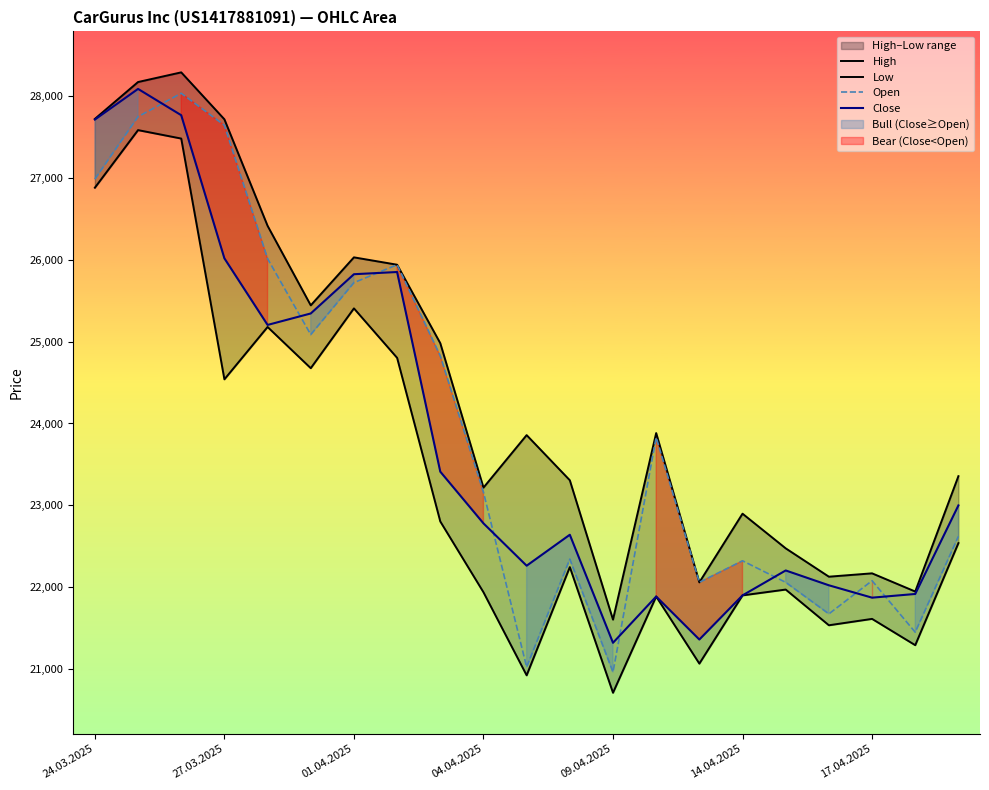

True or false: High and Low cross at least once.

False